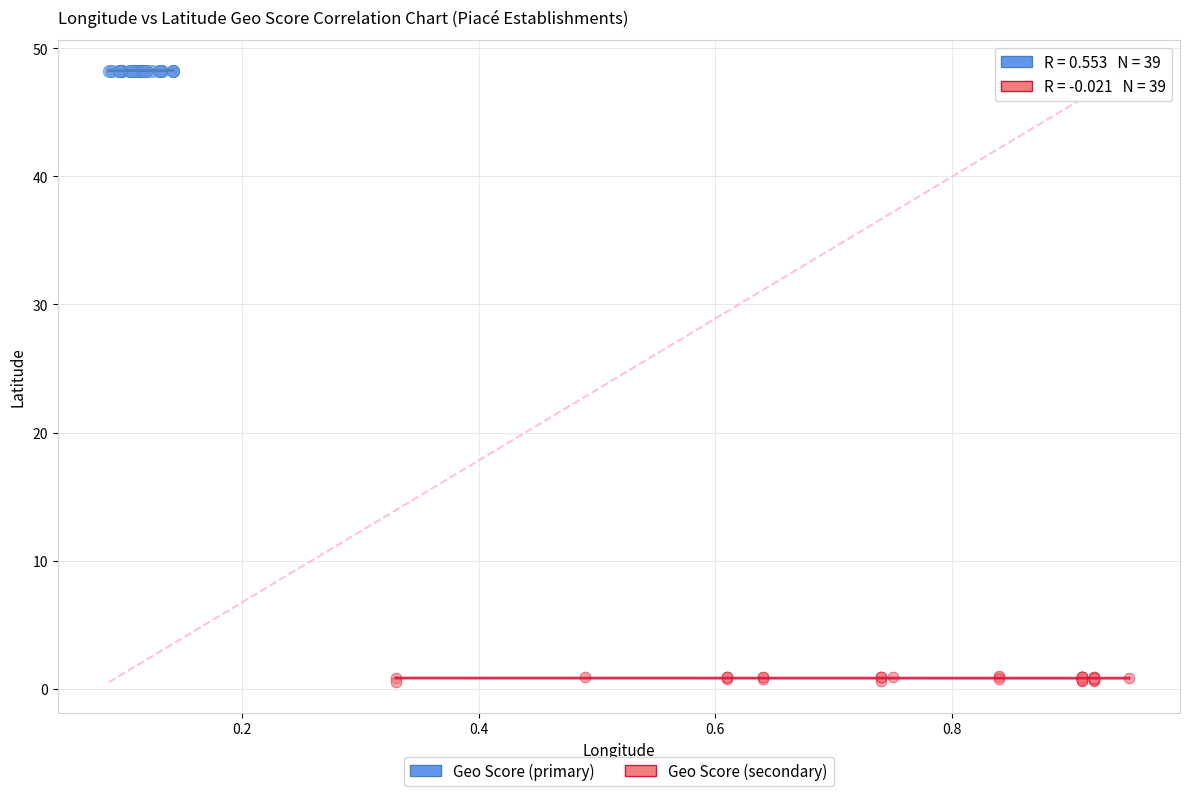

Which series has the largest Y range (max minus min)?

Geo Score (secondary)